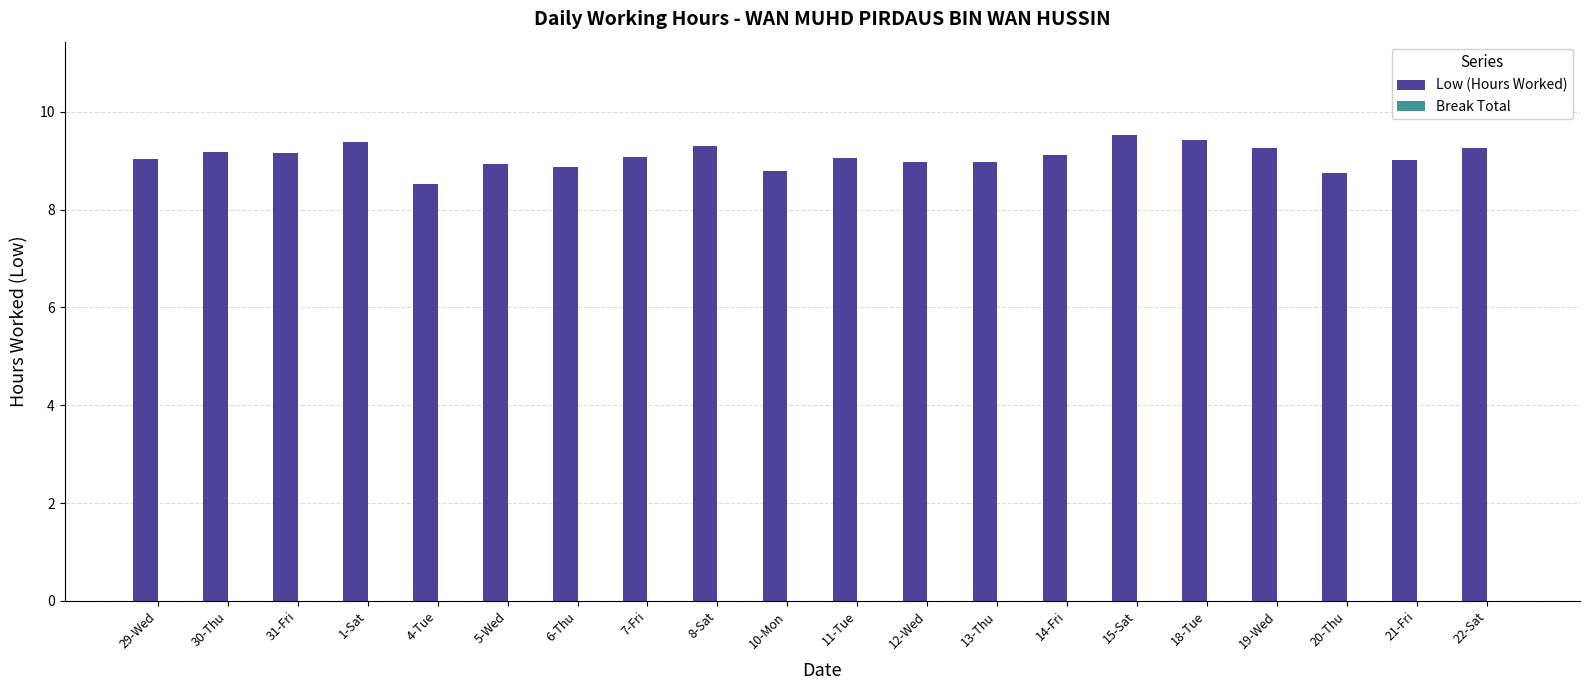

Read the value at 6-Thu.

8.9